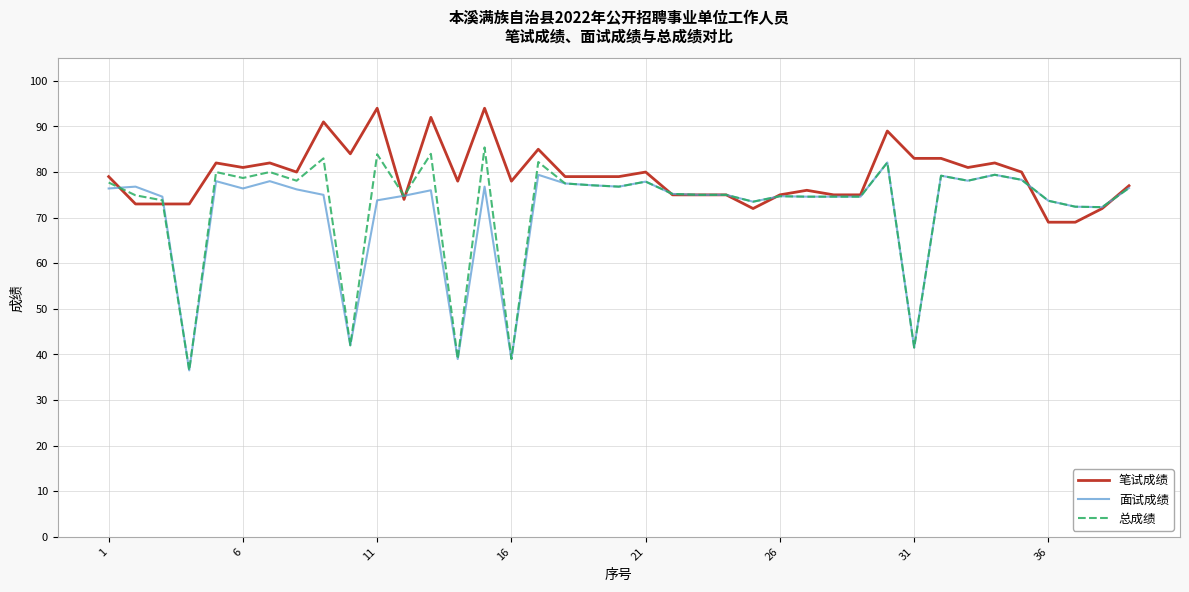

Which series has the largest total across all categories?

笔试成绩